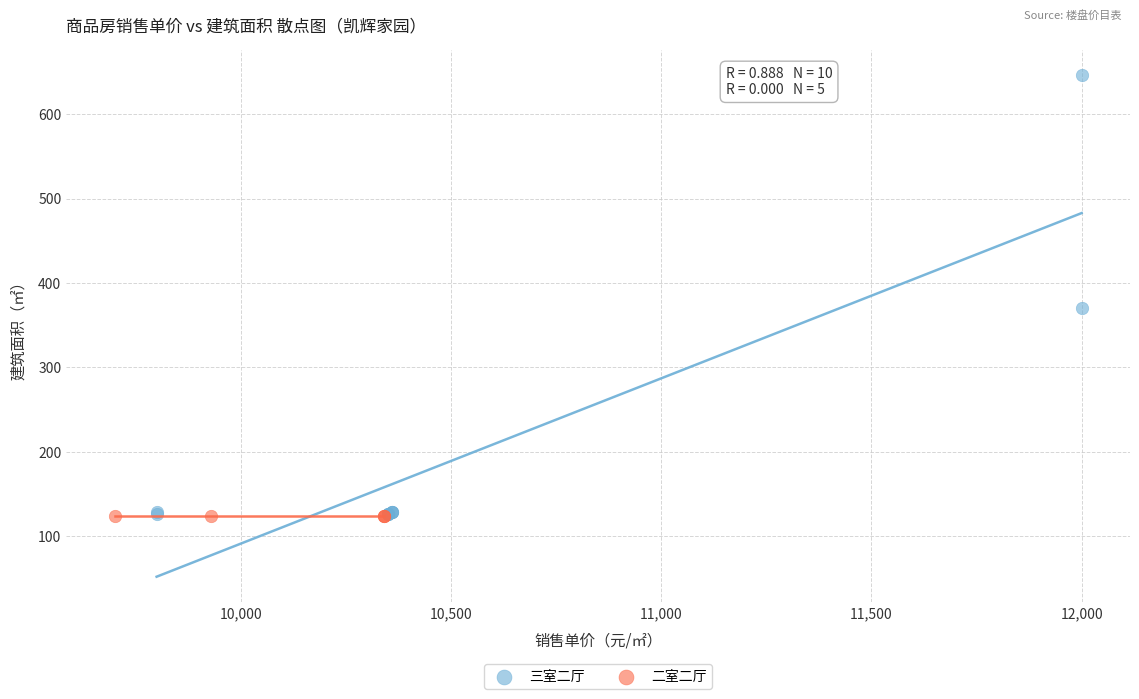

Which series reaches the maximum Y coordinate?

三室二厅